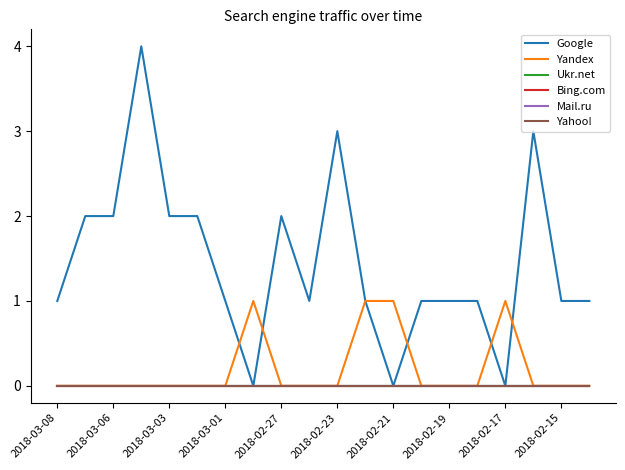

Reading left to right, list all the values displayed in this chart.

Google: 1	2	2	4	2	2	1	0	2	1	3	1	0	1	1	1	0	3	1	1
Yandex: 0	0	0	0	0	0	0	1	0	0	0	1	1	0	0	0	1	0	0	0
Ukr.net: 0	0	0	0	0	0	0	0	0	0	0	0	0	0	0	0	0	0	0	0
Bing.com: 0	0	0	0	0	0	0	0	0	0	0	0	0	0	0	0	0	0	0	0
Mail.ru: 0	0	0	0	0	0	0	0	0	0	0	0	0	0	0	0	0	0	0	0
Yahoo!: 0	0	0	0	0	0	0	0	0	0	0	0	0	0	0	0	0	0	0	0